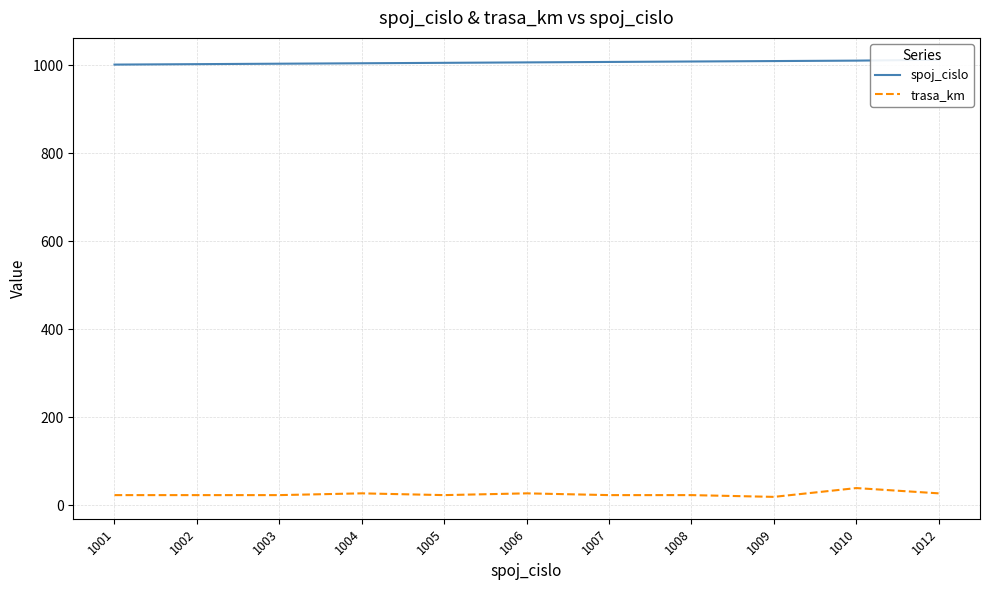

How many lines are shown in the chart?

2